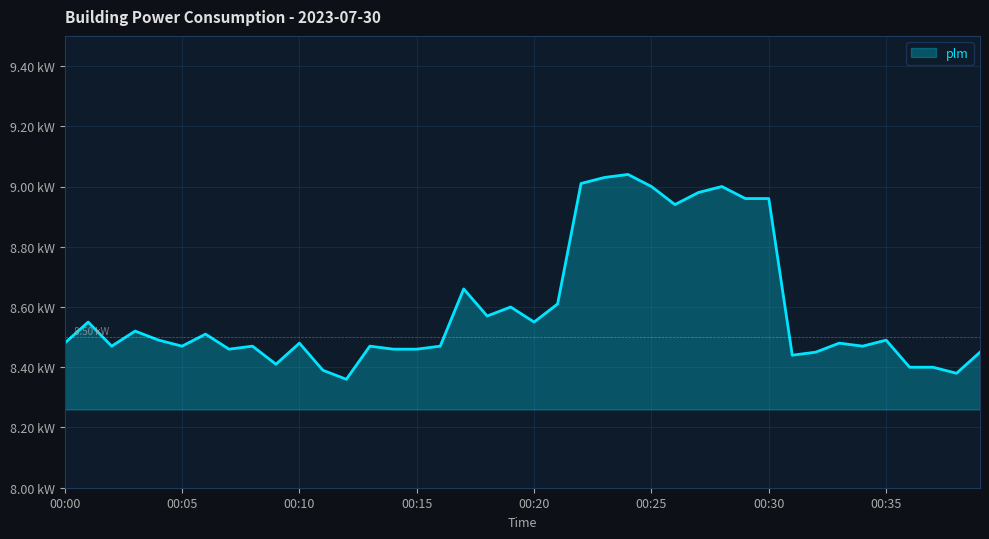

Does the chart have visible grid lines?

Yes